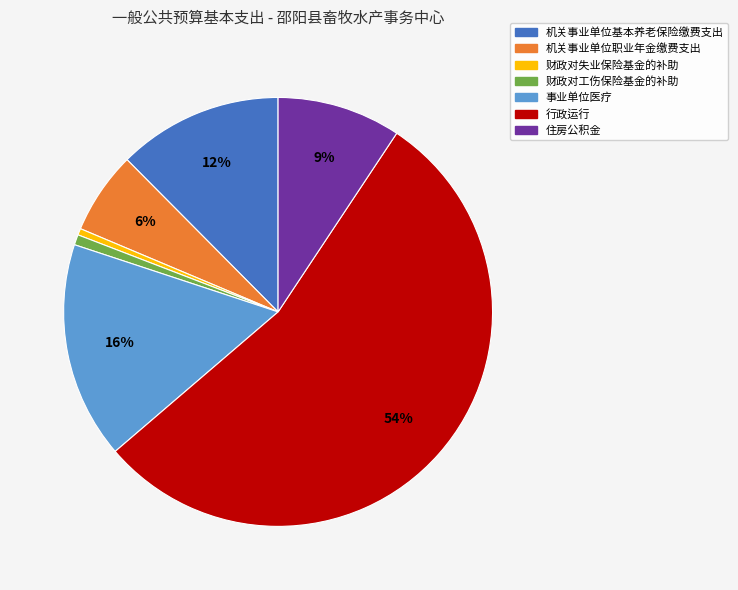

What is the largest slice in the pie chart?

行政运行